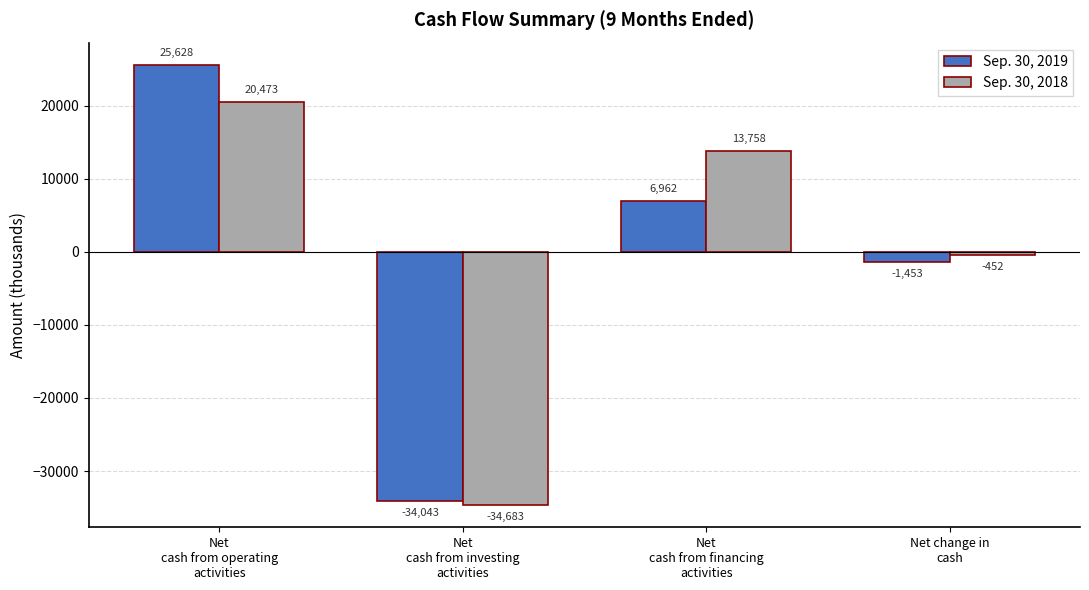

Which series has the largest range (max minus min)?

Sep. 30, 2019